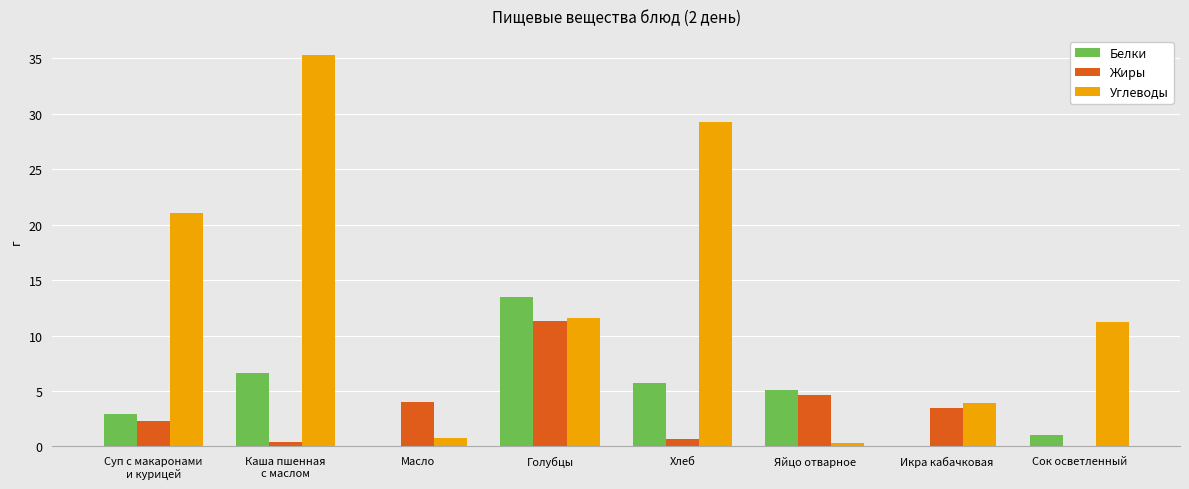

What are all the series names shown in the legend?

Белки, Жиры, Углеводы